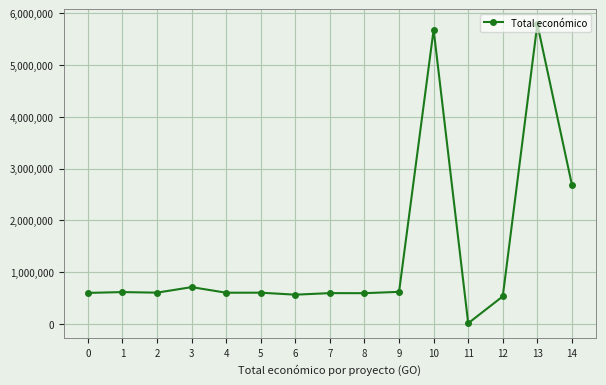

What is the difference between the second highest and minimum values?

5677717